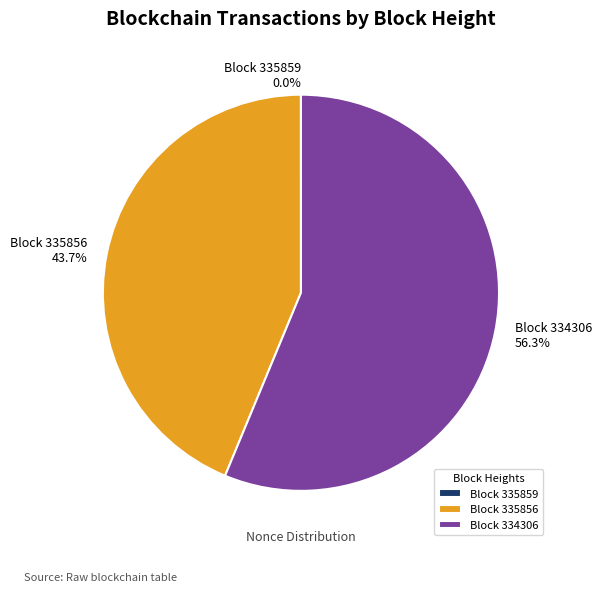

What is the largest slice in the pie chart?

Block 334306